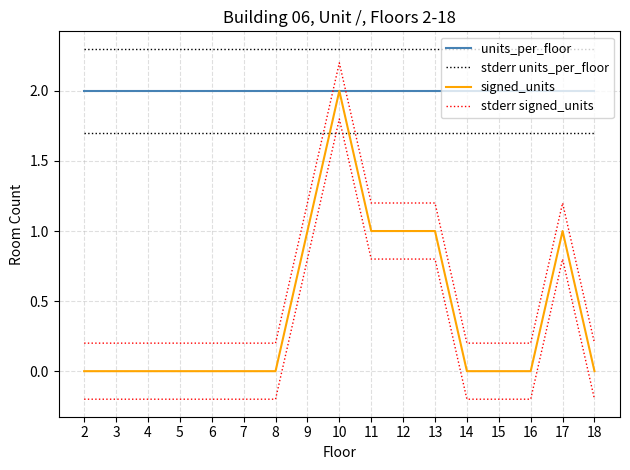

Reading left to right, list all the values displayed in this chart.

units_per_floor: 2.0	2.0	2.0	2.0	2.0	2.0	2.0	2.0	2.0	2.0	2.0	2.0	2.0	2.0	2.0	2.0	2.0
stderr units_per_floor: 2.3	2.3	2.3	2.3	2.3	2.3	2.3	2.3	2.3	2.3	2.3	2.3	2.3	2.3	2.3	2.3	2.3
signed_units: 0.0	0.0	0.0	0.0	0.0	0.0	0.0	1.0	2.0	1.0	1.0	1.0	0.0	0.0	0.0	1.0	0.0
stderr signed_units: 0.2	0.2	0.2	0.2	0.2	0.2	0.2	1.2	2.2	1.2	1.2	1.2	0.2	0.2	0.2	1.2	0.2